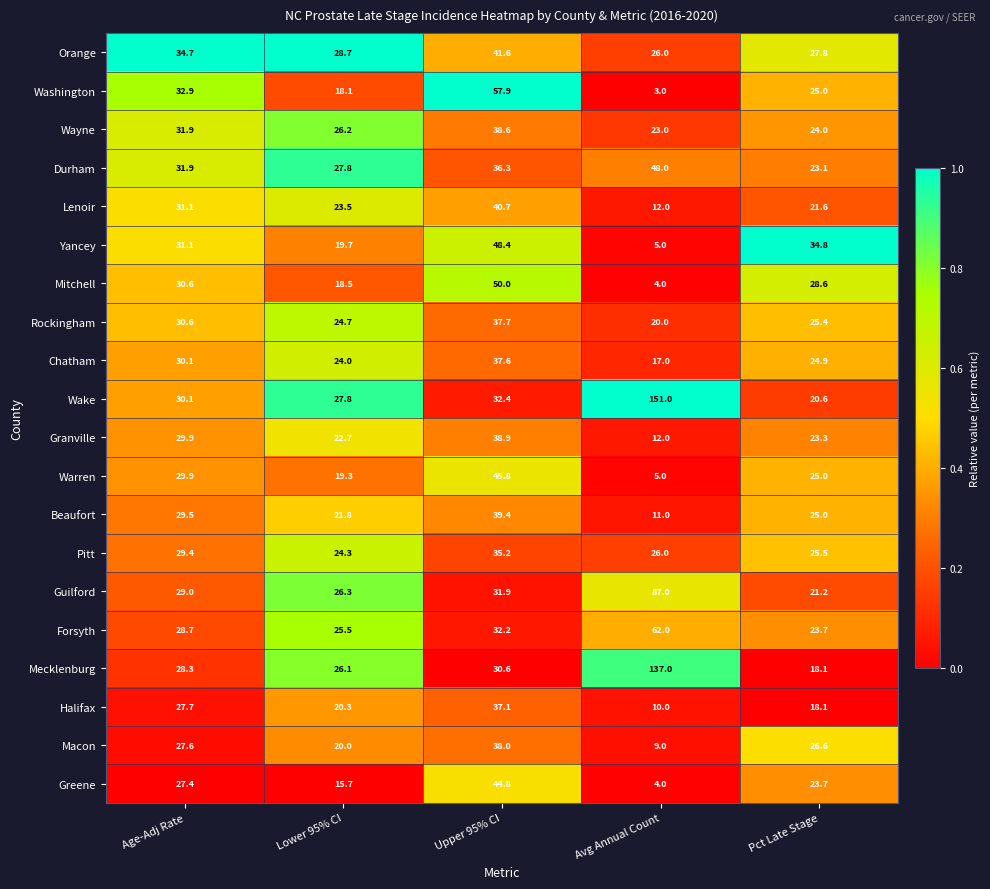

Which series has the largest total across all categories?

Wake